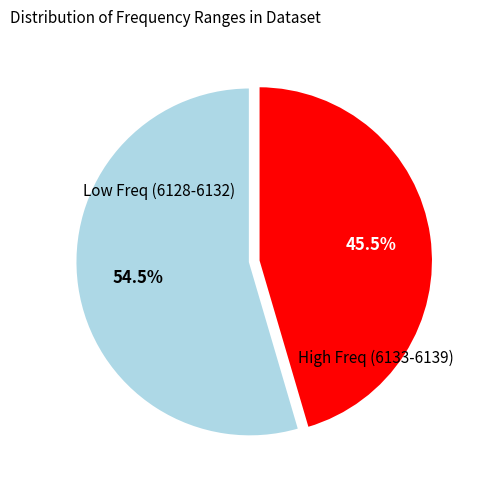

Does any single category account for the majority?

Yes